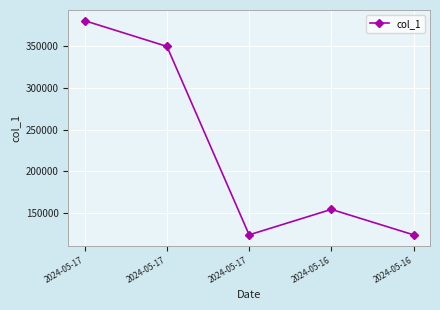

Does the chart have visible grid lines?

Yes